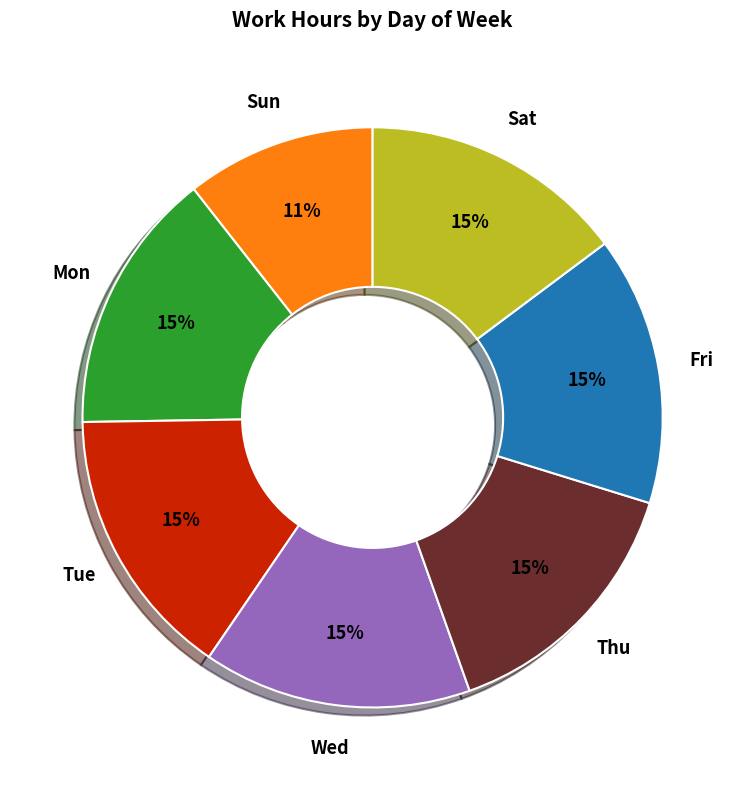

Is there a majority slice in this chart?

No